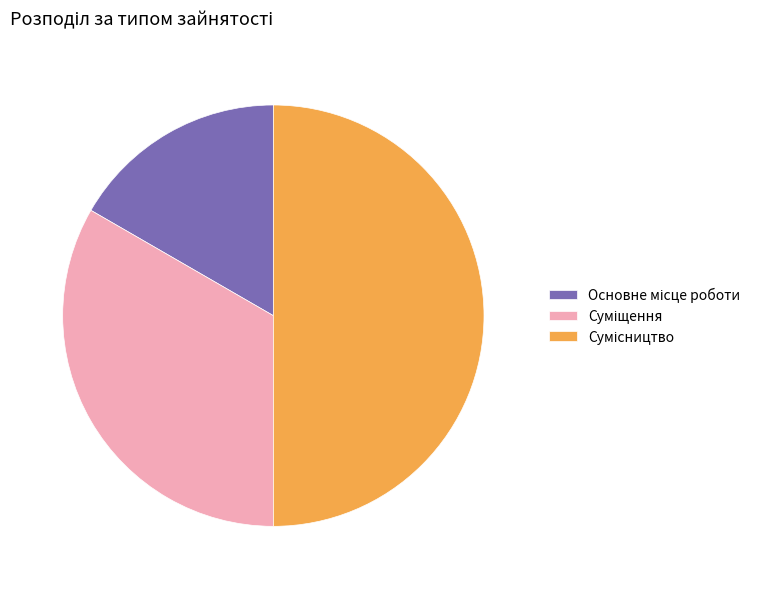

To the nearest percent, what is the average slice percentage?

33%